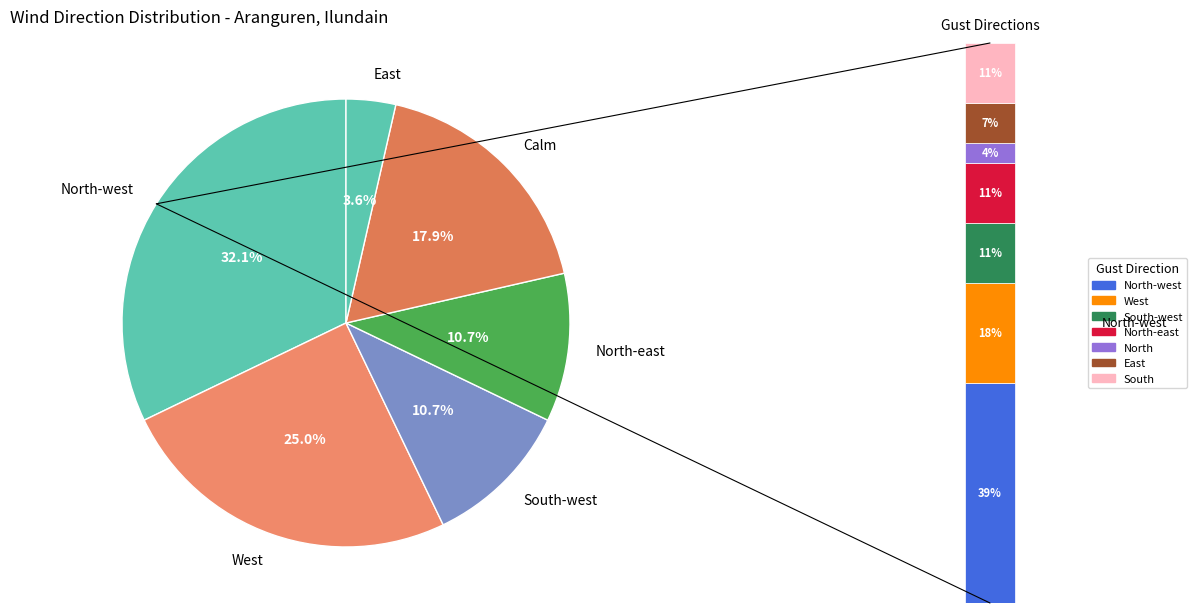

Do West and South-west together represent more than half of the pie?

No